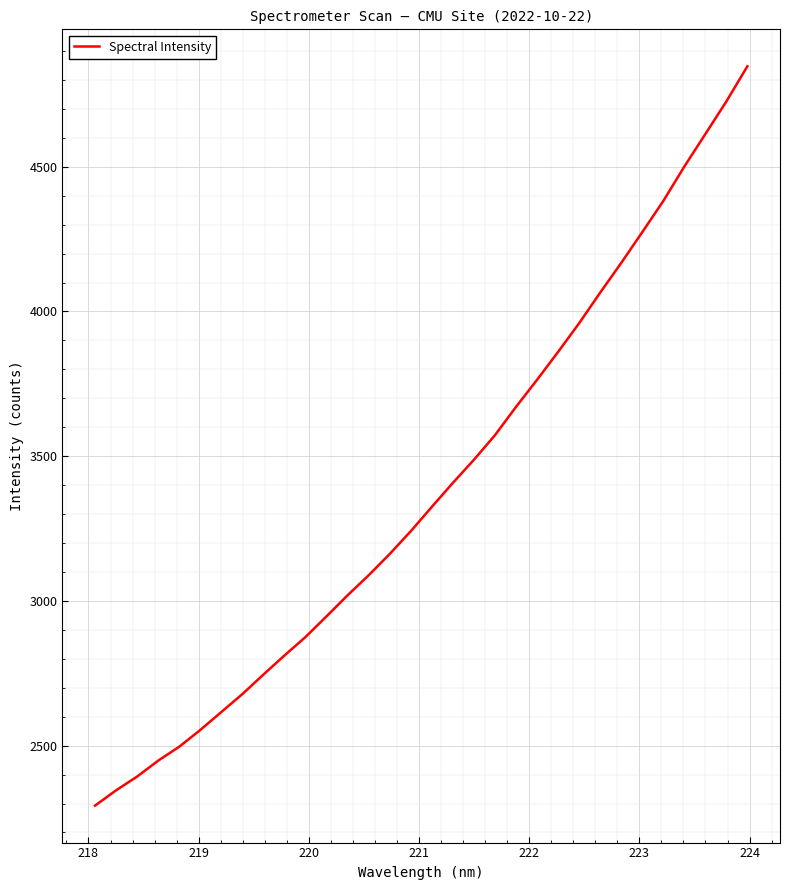

What is the maximum value shown in the chart?

4847.1